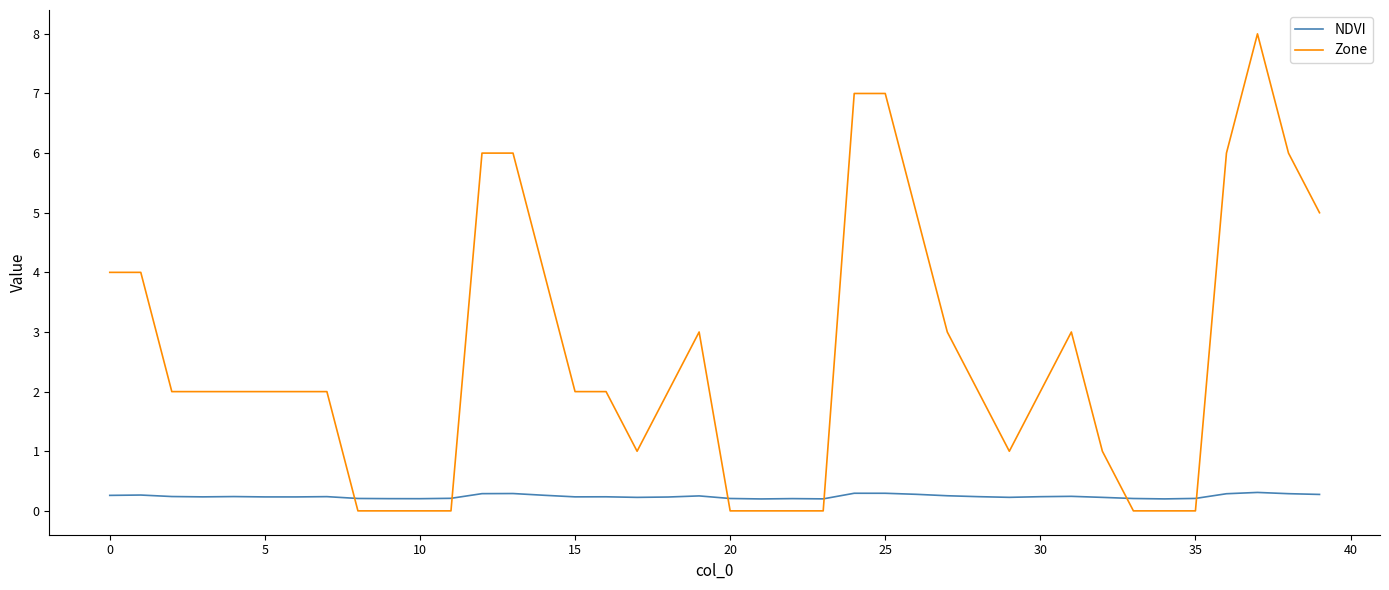

Which series ends up on top after the final intersection of NDVI and Zone?

Zone